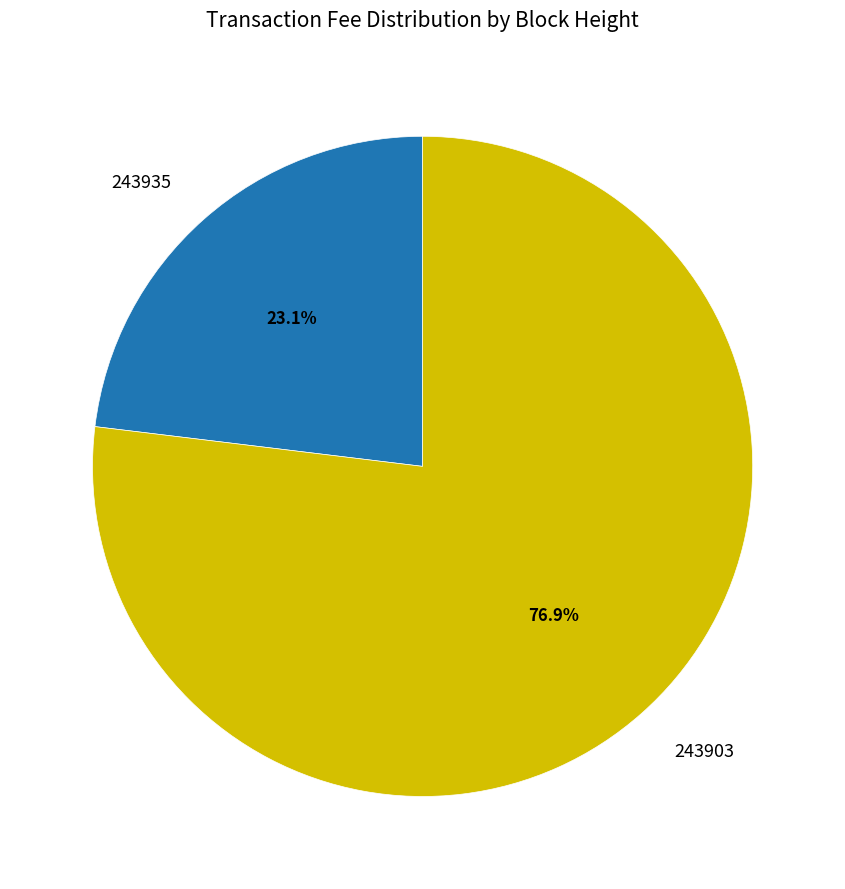

Is there a majority slice in this chart?

Yes